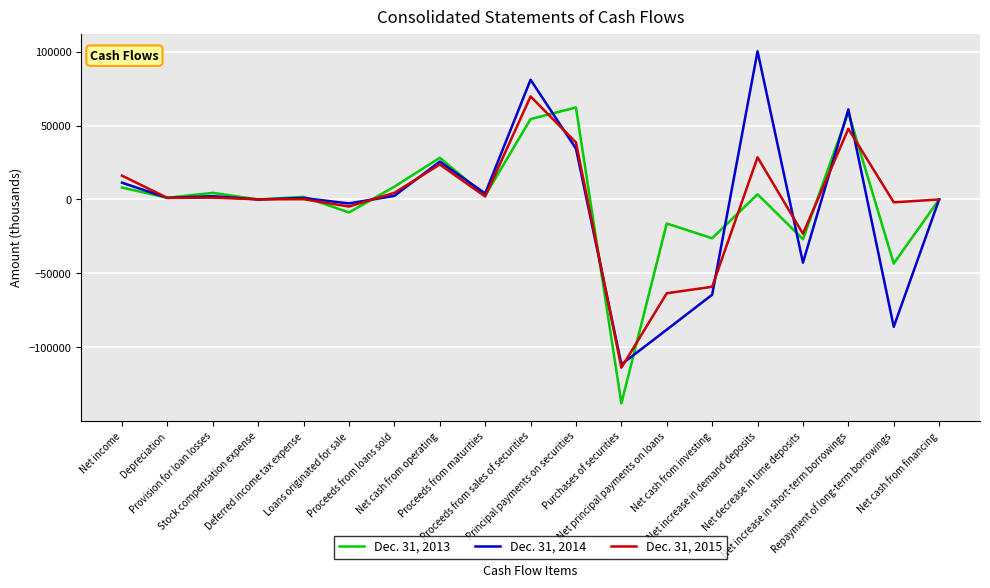

Where does the Dec. 31, 2014 series first go above 1074?

Net income